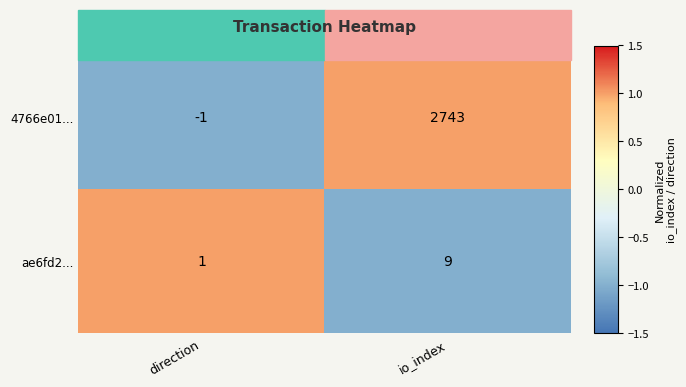

The value of 4766e01... at io_index is 2743. True or false?

True